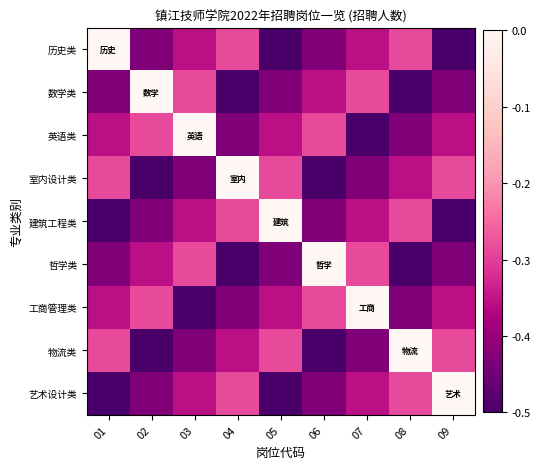

What is the total value across all series at 01?

-3.1